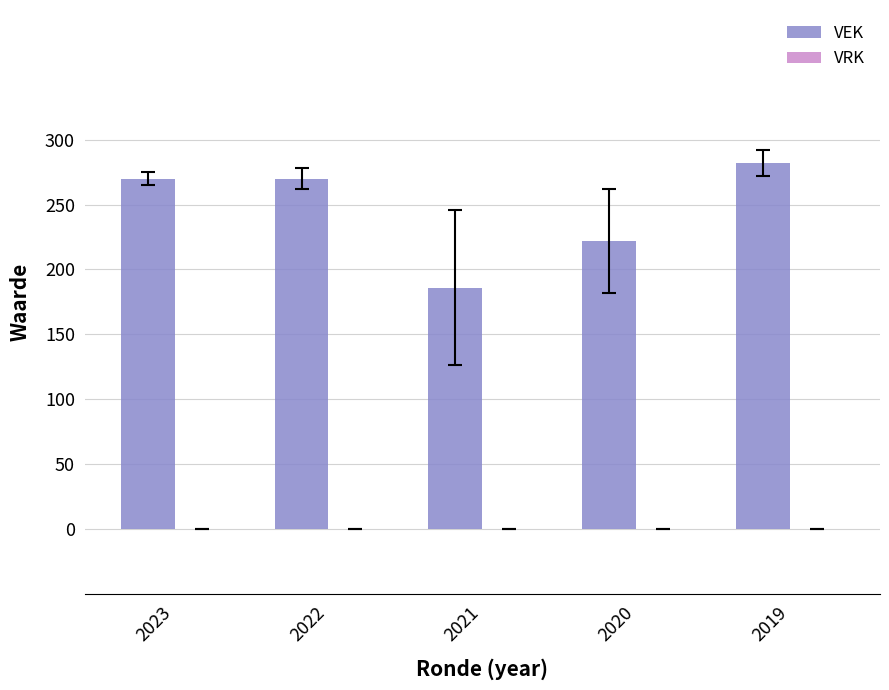

At which label is the value closest to 234?

2020